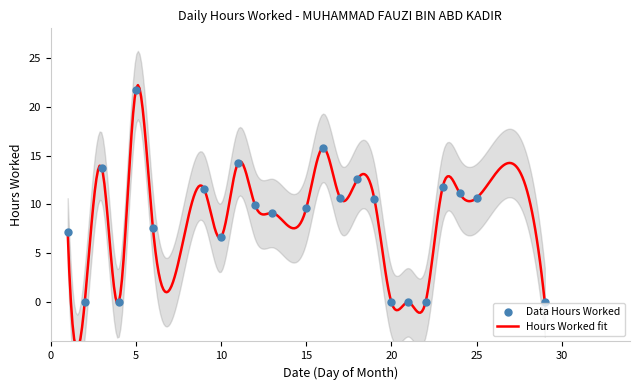

Approximately how many times larger is the value at 11 compared to 3?

1.0